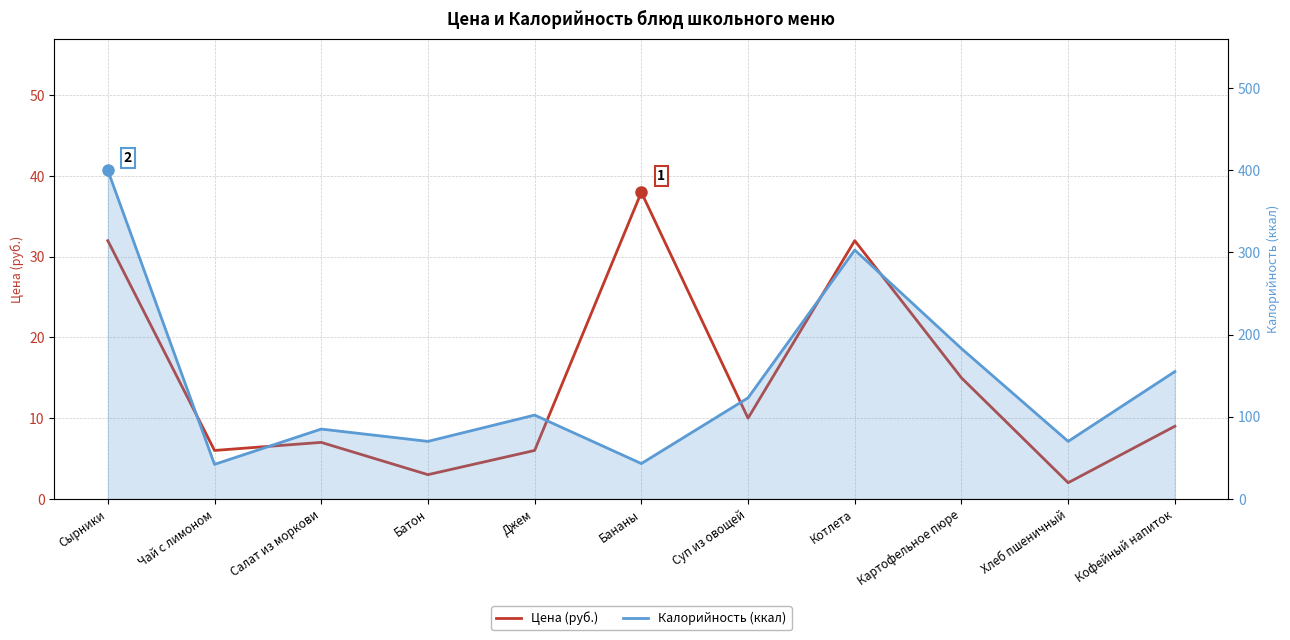

Which series changed the most between Котлета and Кофейный напиток?

Калорийность (ккал)